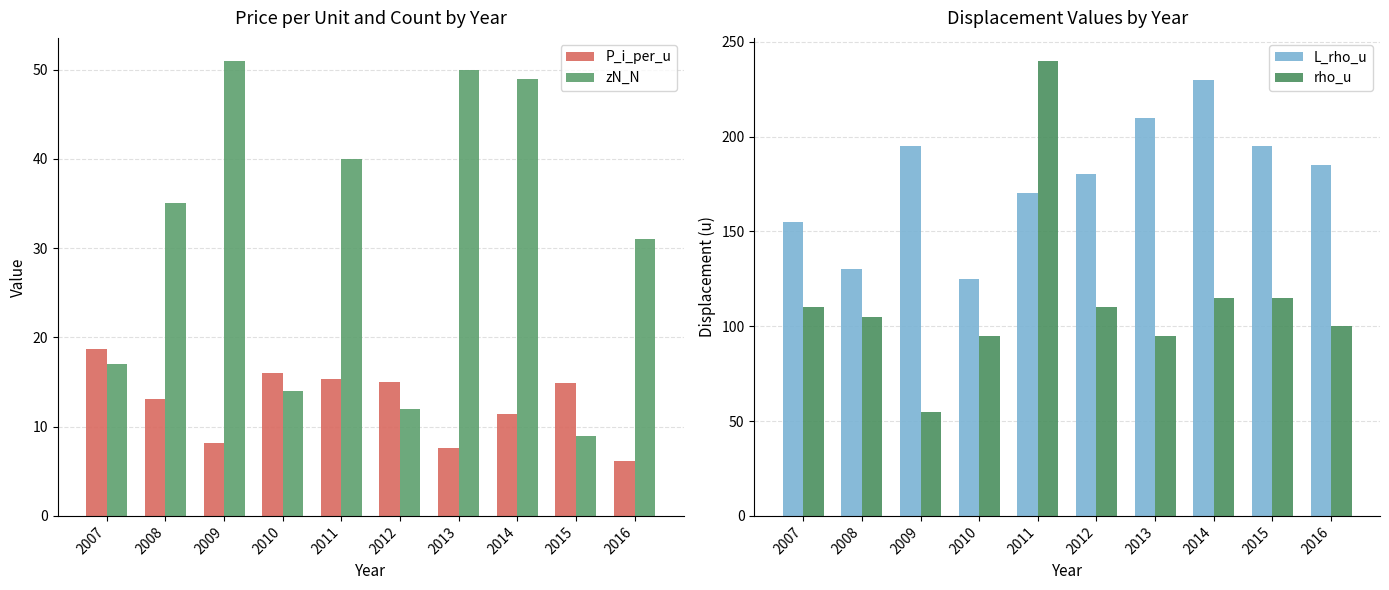

List the labels in order of P_i_per_u value, smallest first.

2016, 2013, 2009, 2014, 2008, 2015, 2012, 2011, 2010, 2007